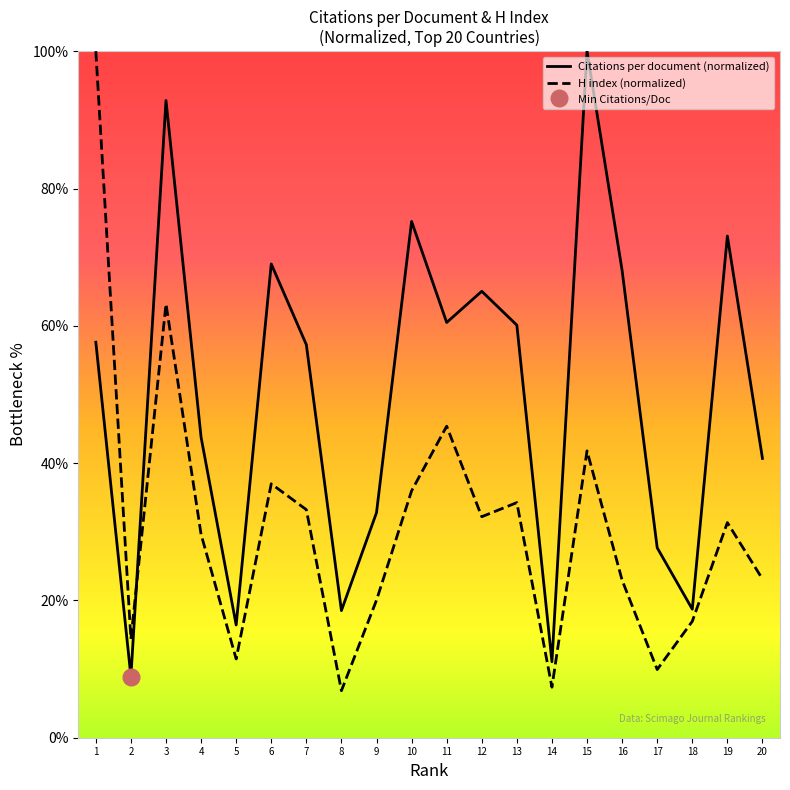

What is the smallest value displayed?

6.8